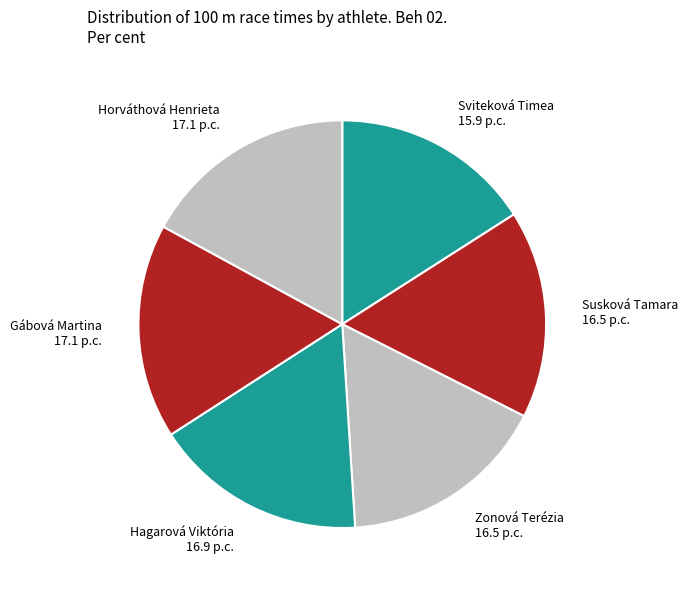

Is there a majority slice in this chart?

No